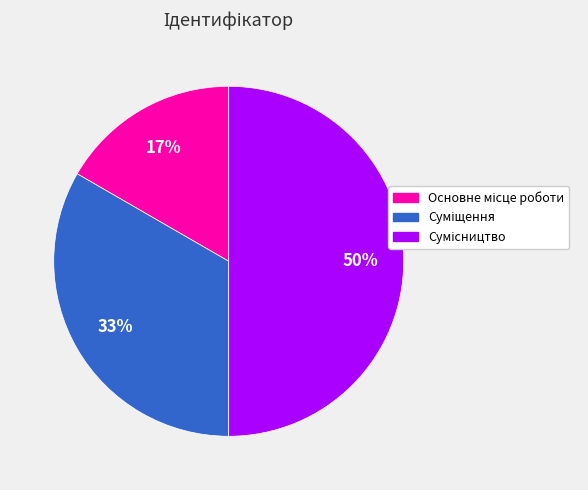

To the nearest percent, what is the difference between the largest and smallest slice percentages?

33%